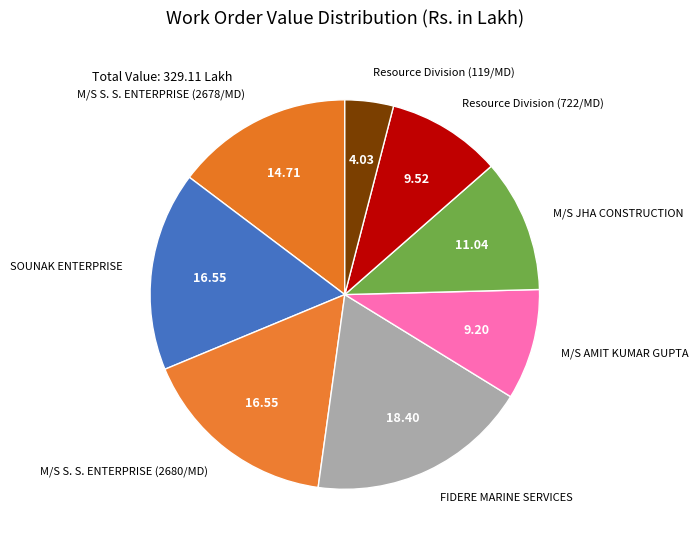

To the nearest percent, what is the average slice percentage?

12%